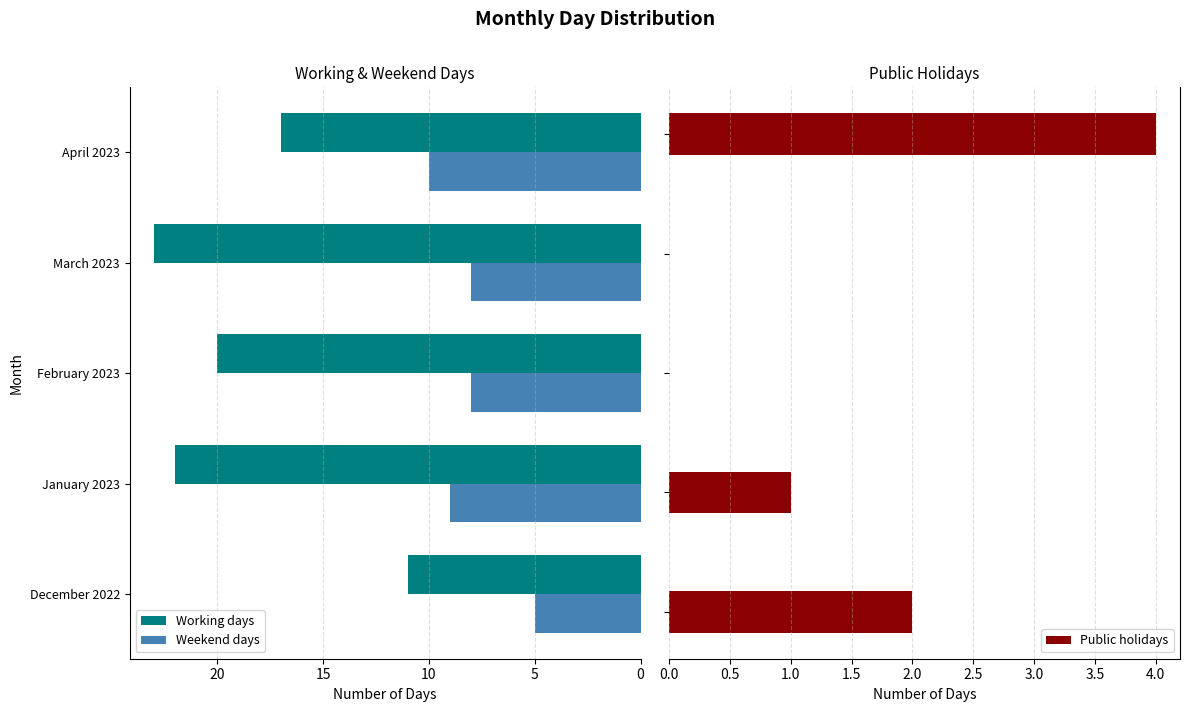

What is the approximate value of Public holidays at 20?

4